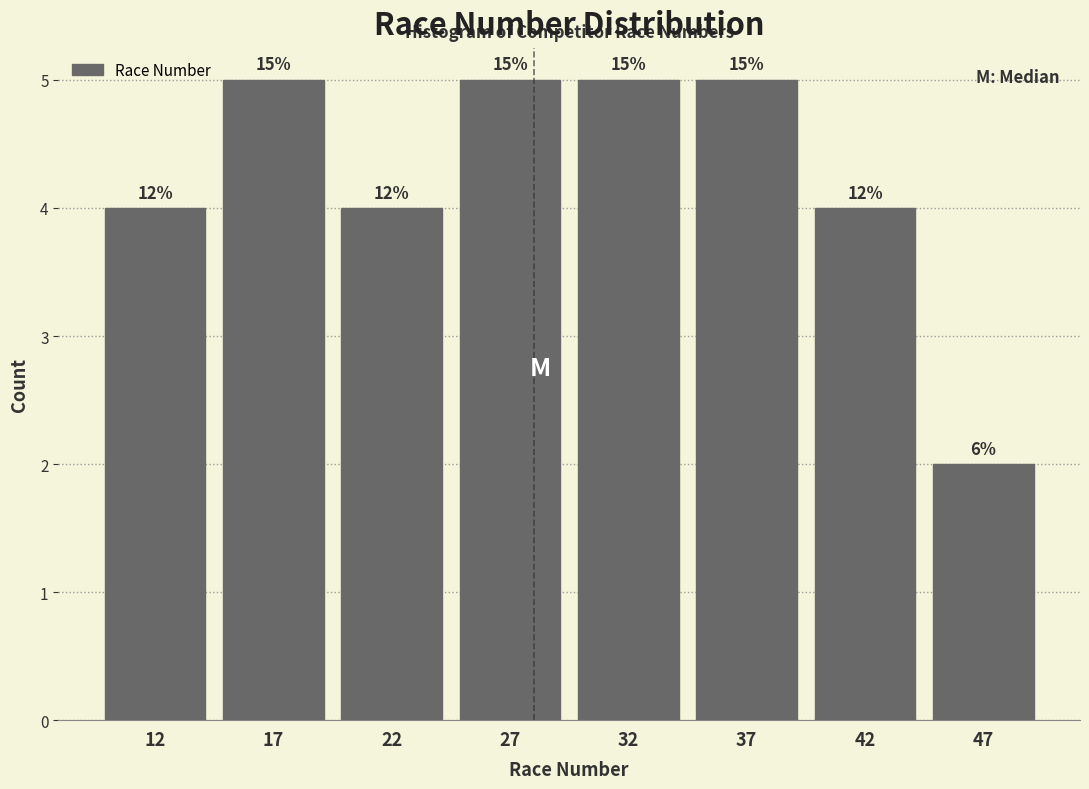

Does the chart contain any negative values?

No